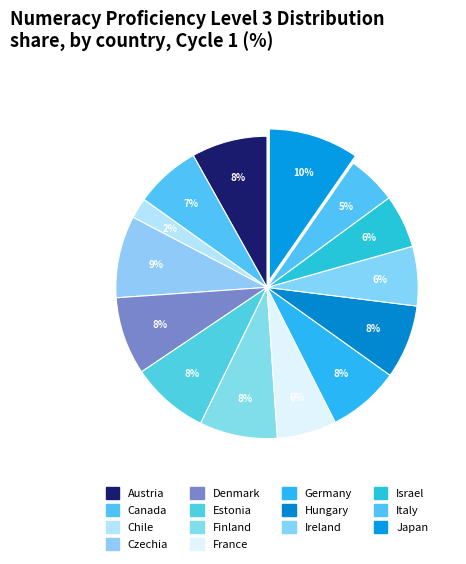

How many slices are in this pie chart?

14